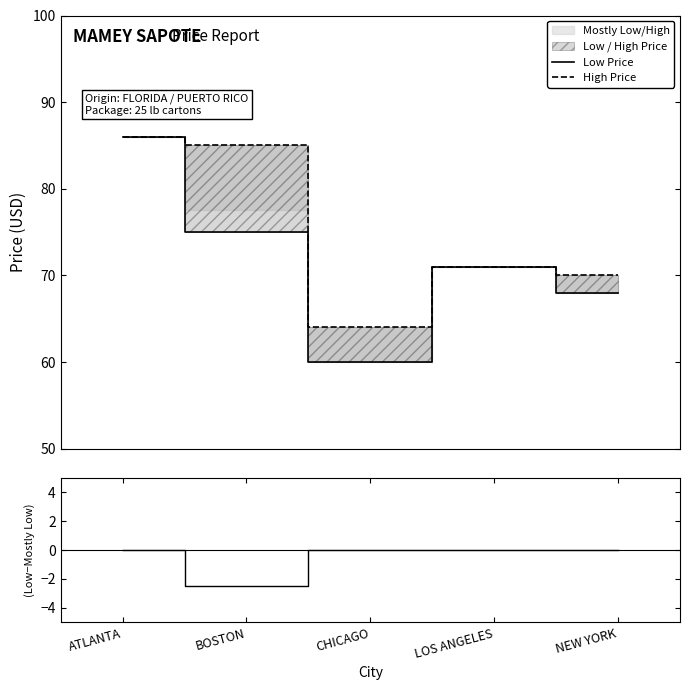

Which series has the widest spread of values?

Low Price